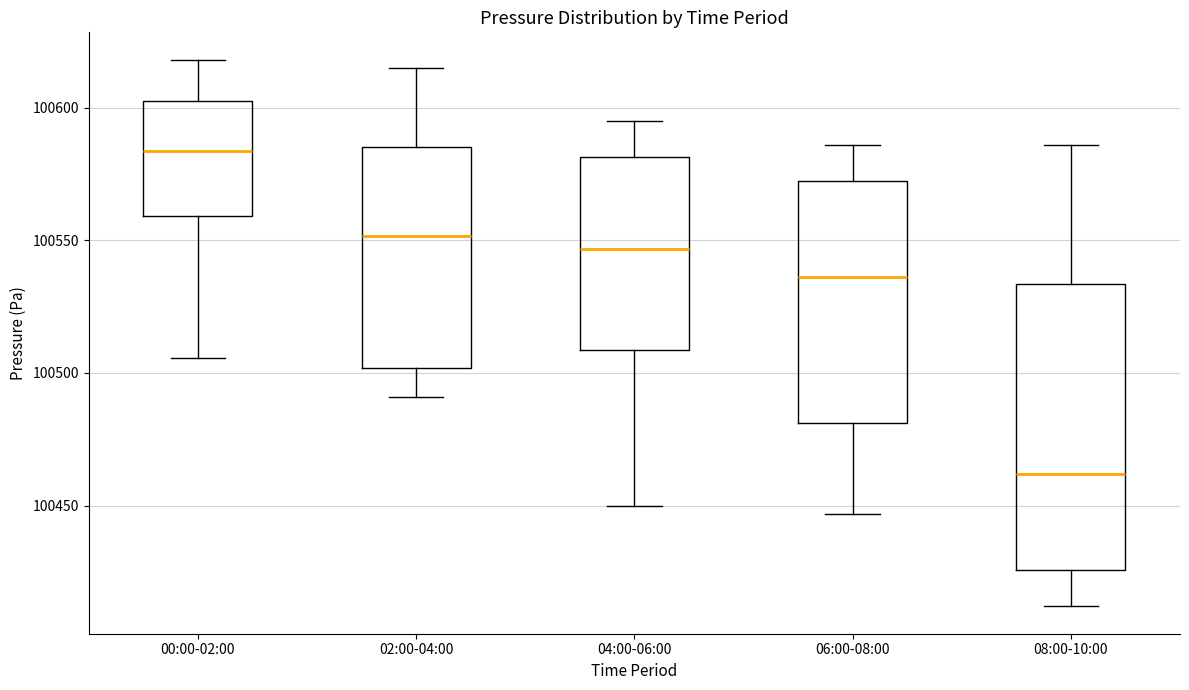

Comparing the boxes themselves (not the whiskers), which one is the tallest?

08:00-10:00